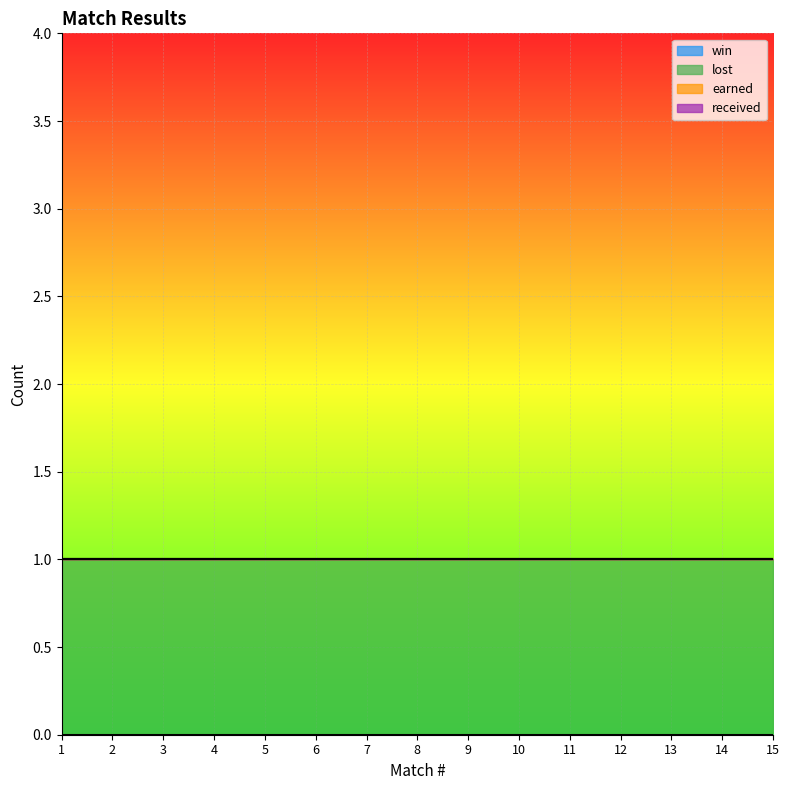

Reading left to right, list all the values displayed in this chart.

win: 0	0	0	0	0	0	0	0	0	0	0	0	0	0	0
lost: 1	1	1	1	1	1	1	1	1	1	1	1	1	1	1
earned: 0	0	0	0	0	0	0	0	0	0	0	0	0	0	0
received: 0	0	0	0	0	0	0	0	0	0	0	0	0	0	0